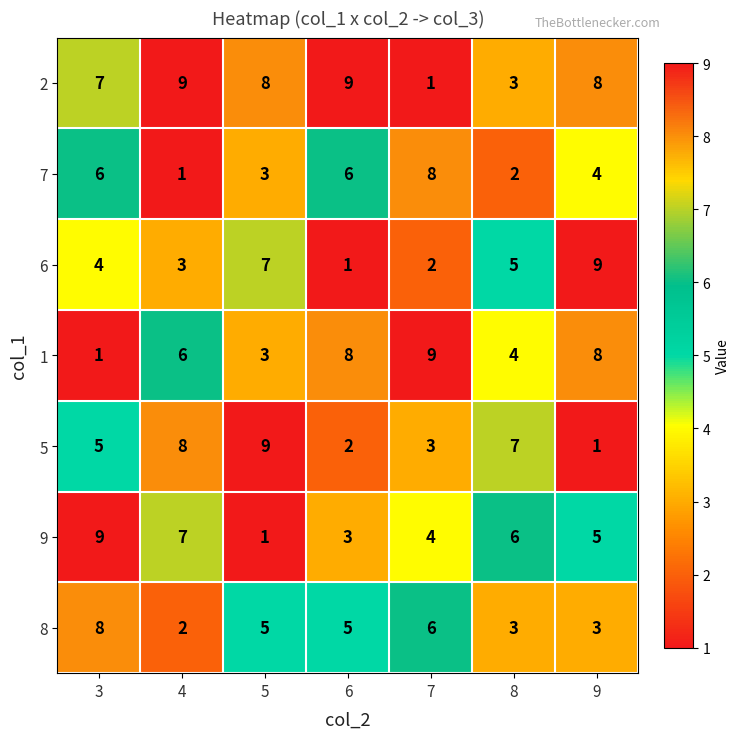

At which category is the sum across all series the highest?

3